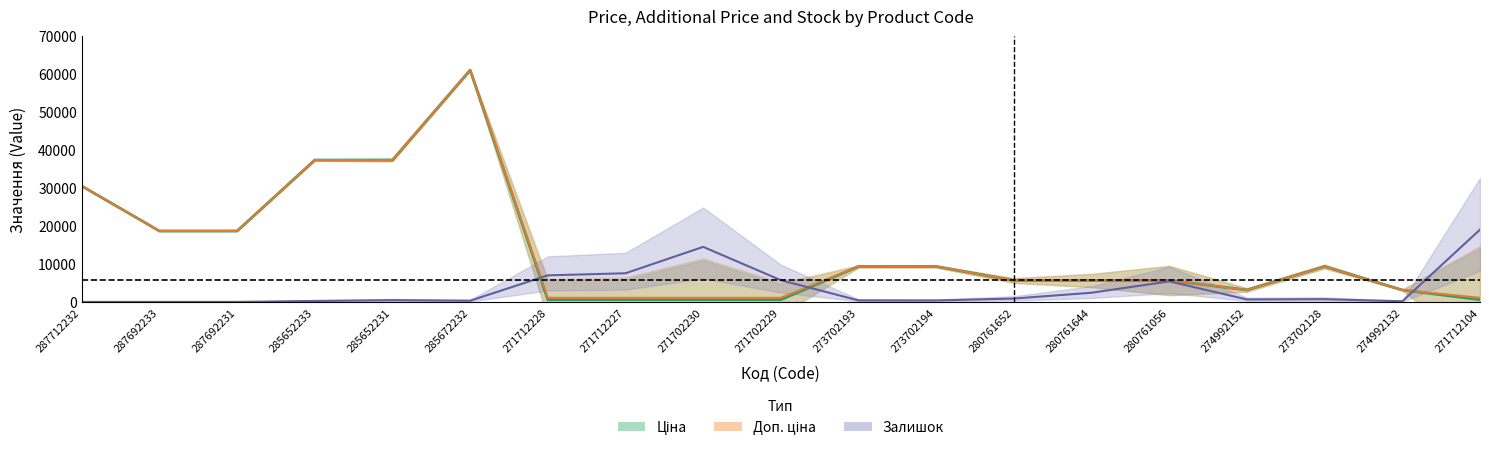

What is the average value of the Доп. ціна series?

13688.7